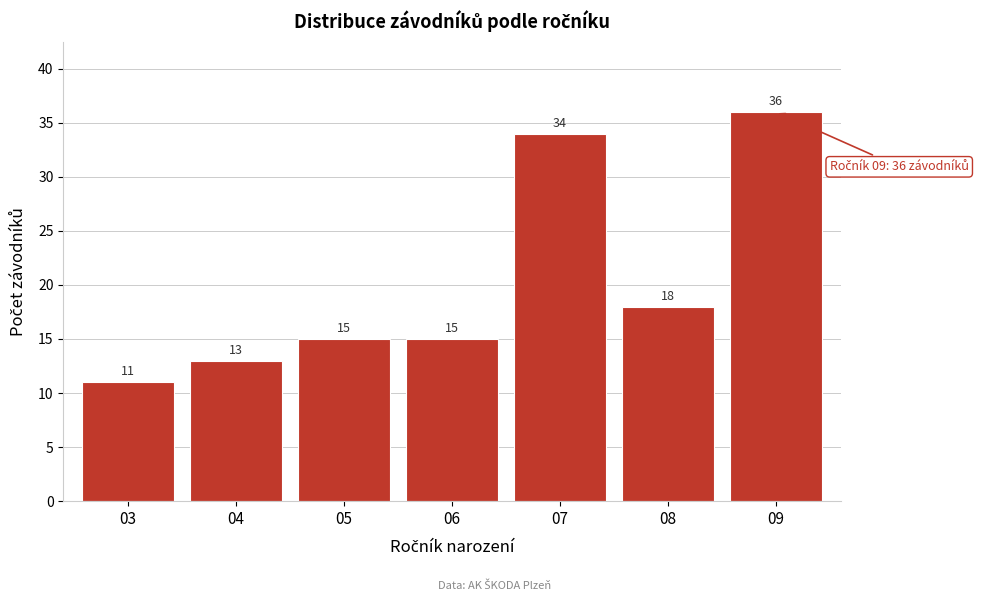

Reading left to right, transcribe all the data shown in this chart.

11	13	15	15	34	18	36